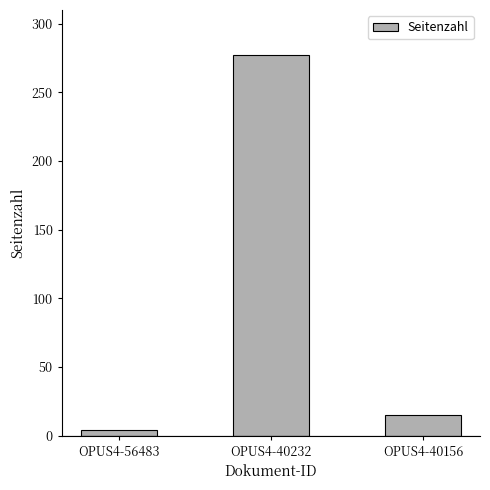

At which label does the data first exceed 15?

OPUS4-40232